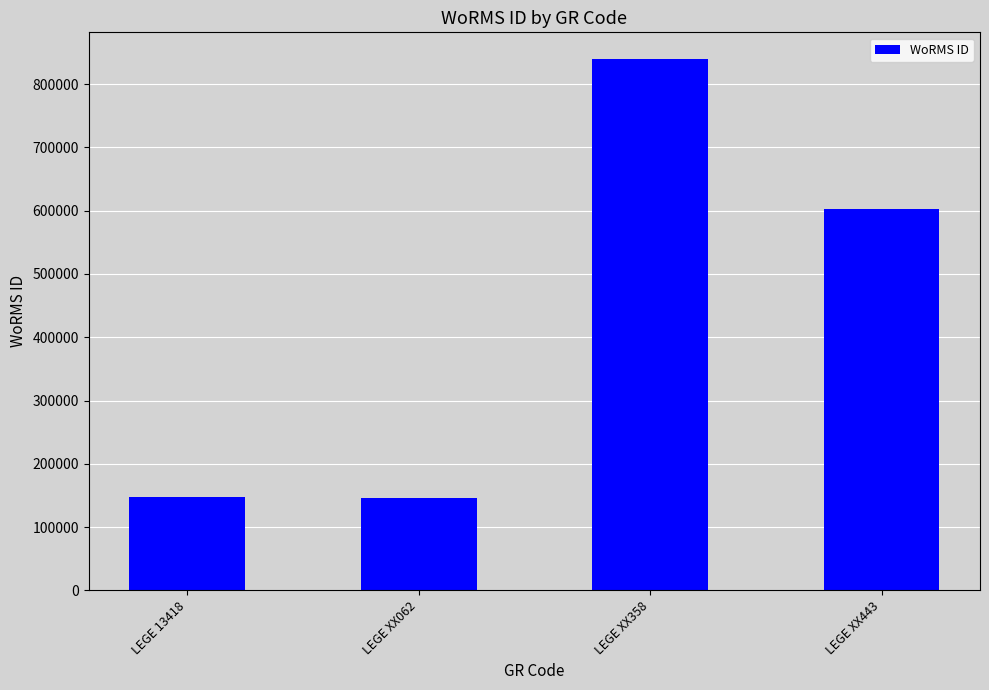

What is the sum of the values at LEGE XX358 and LEGE XX443?

1442112